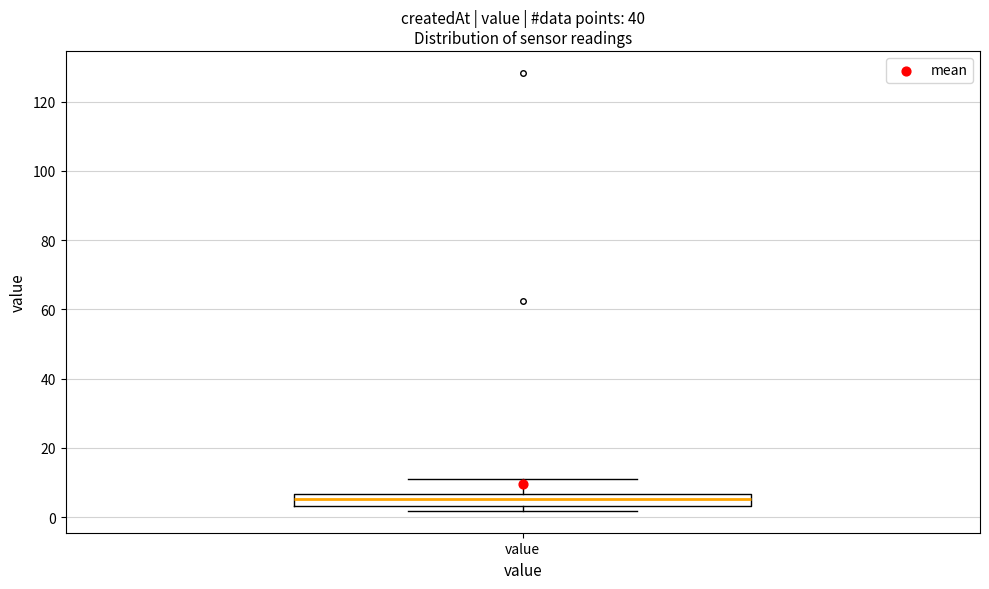

Read this box plot against the y-axis: the position of the median line, the range covered by the box, and the ends of both whiskers. The values are not printed on the chart, so give them approximately, as read against the axis.

median 6 (inside the box), box 4 to 6, whiskers 2 to 12